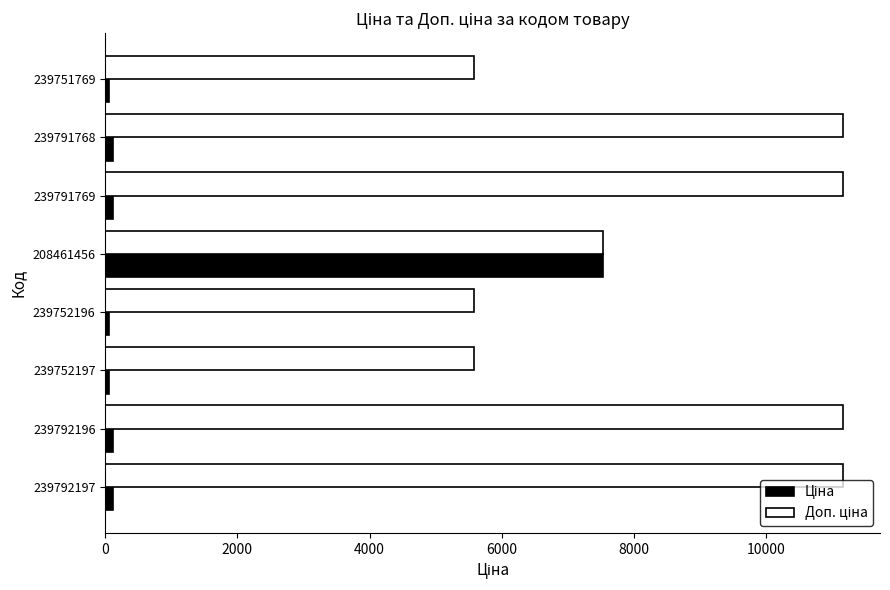

What is the total value across all series at 208461456?

15061.5